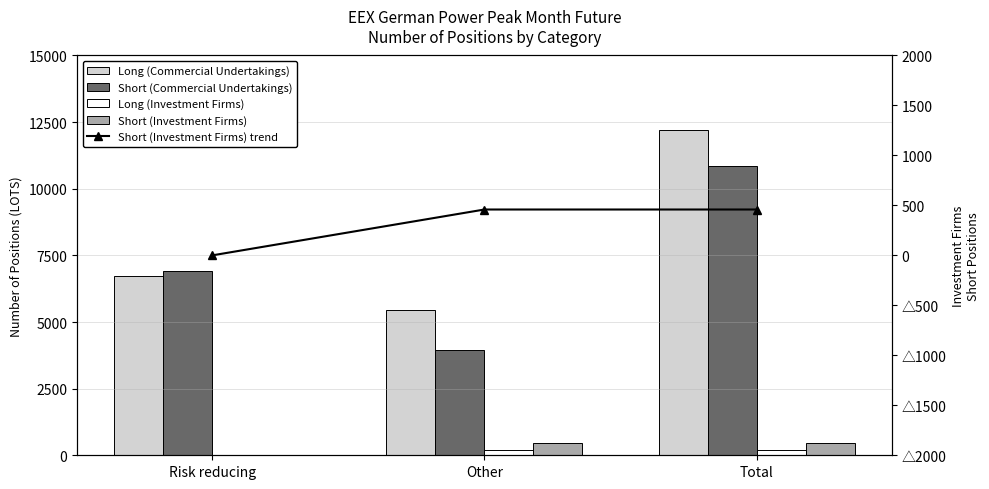

Rank the series at Risk reducing from highest to lowest value.

Short (Commercial Undertakings), Long (Commercial Undertakings), Long (Investment Firms), Short (Investment Firms), Short (Investment Firms) trend